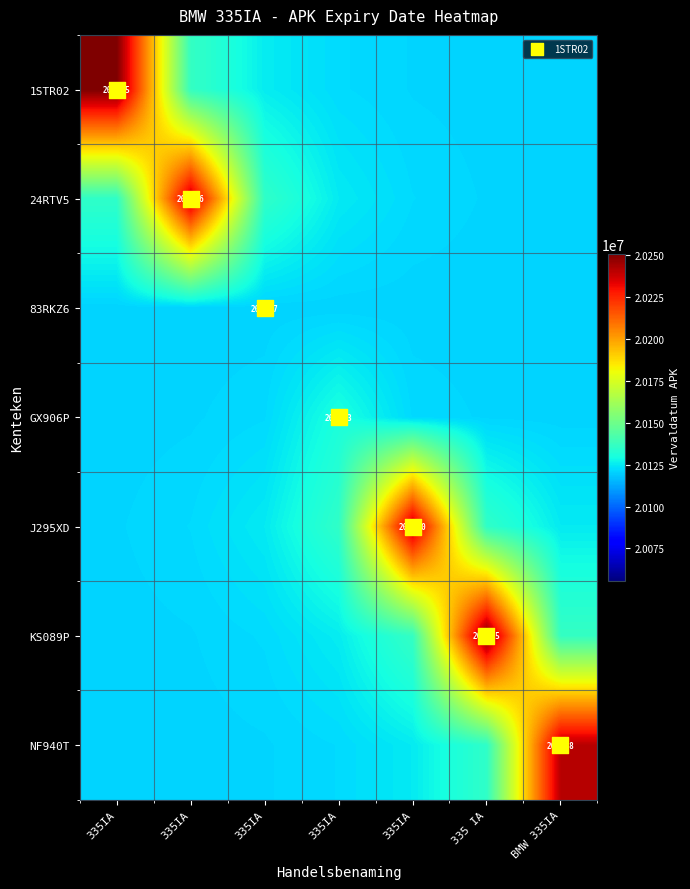

How many distinct data groups are displayed?

7